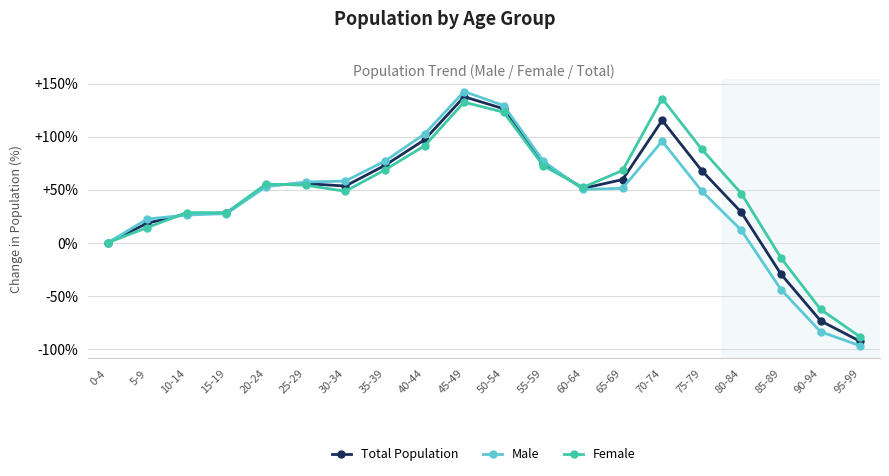

True or false: Total Population has a value of -39.9 at 85-89.

False